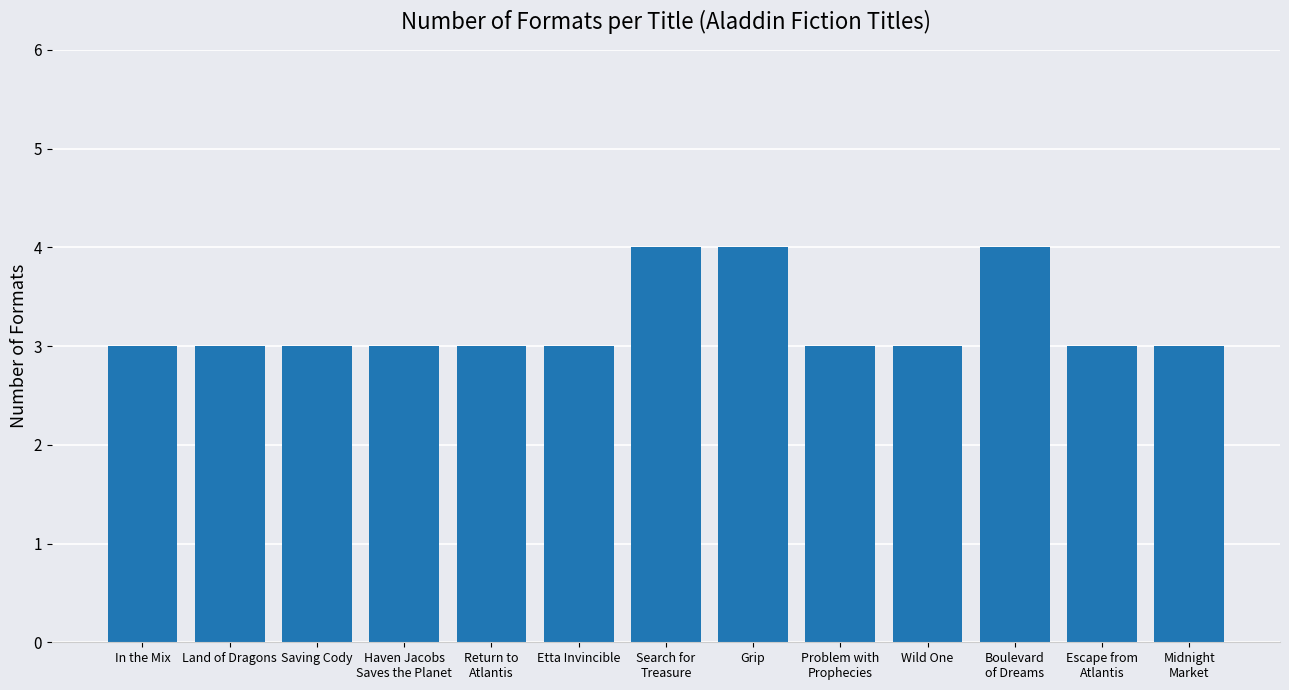

What is the difference between the maximum and minimum values?

1